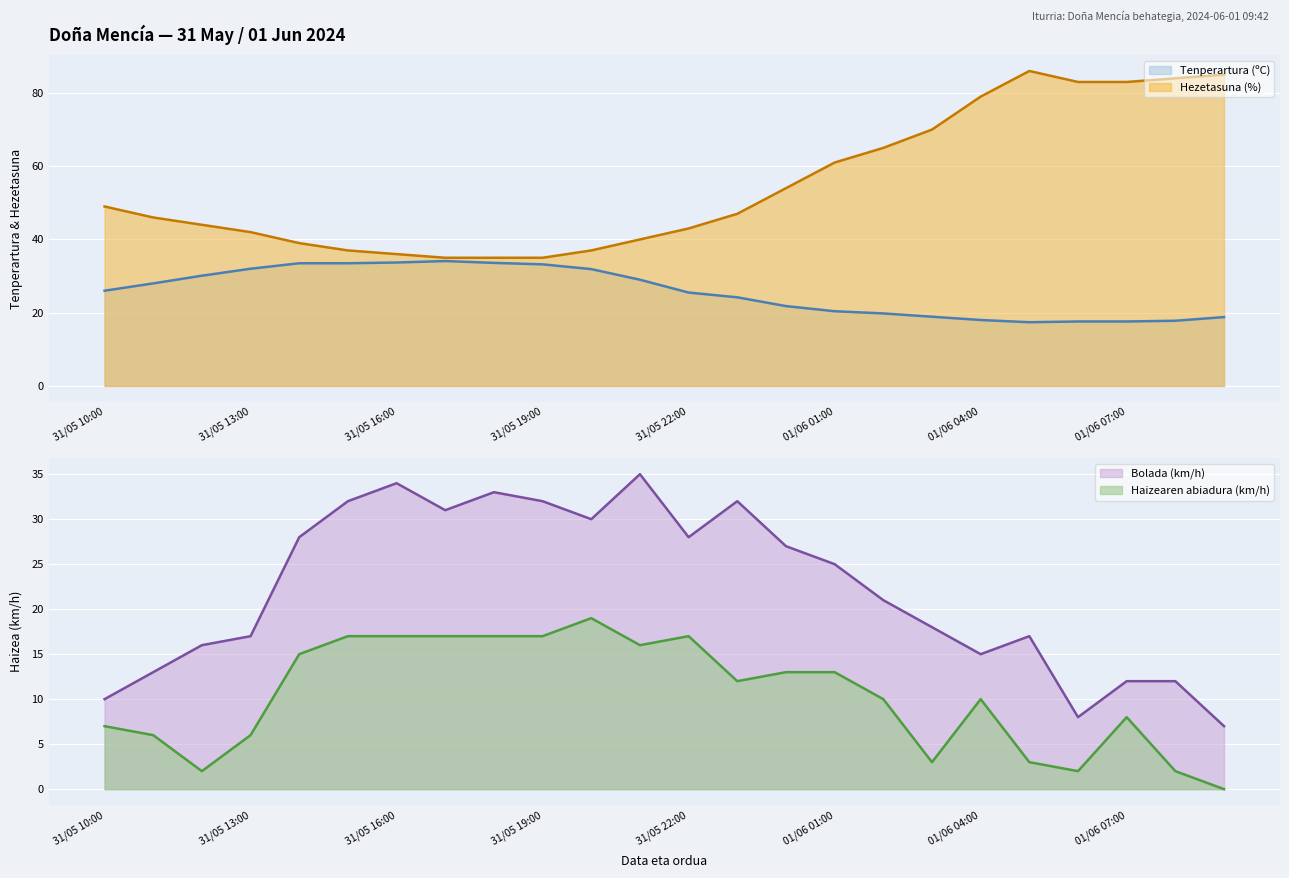

What is the sum of all Hezetasuna (%) values?

1315.0